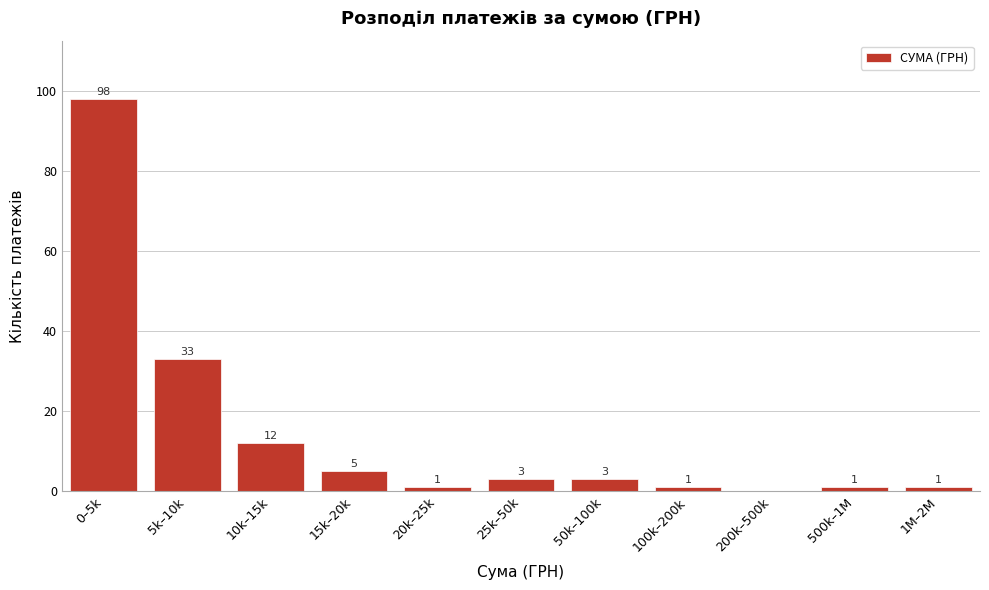

Reading left to right, what are all the values shown in this chart?

0–5k=98	5k–10k=33	10k–15k=12	15k–20k=5	20k–25k=1	25k–50k=3	50k–100k=3	100k–200k=1	200k–500k=0	500k–1M=1	1M–2M=1